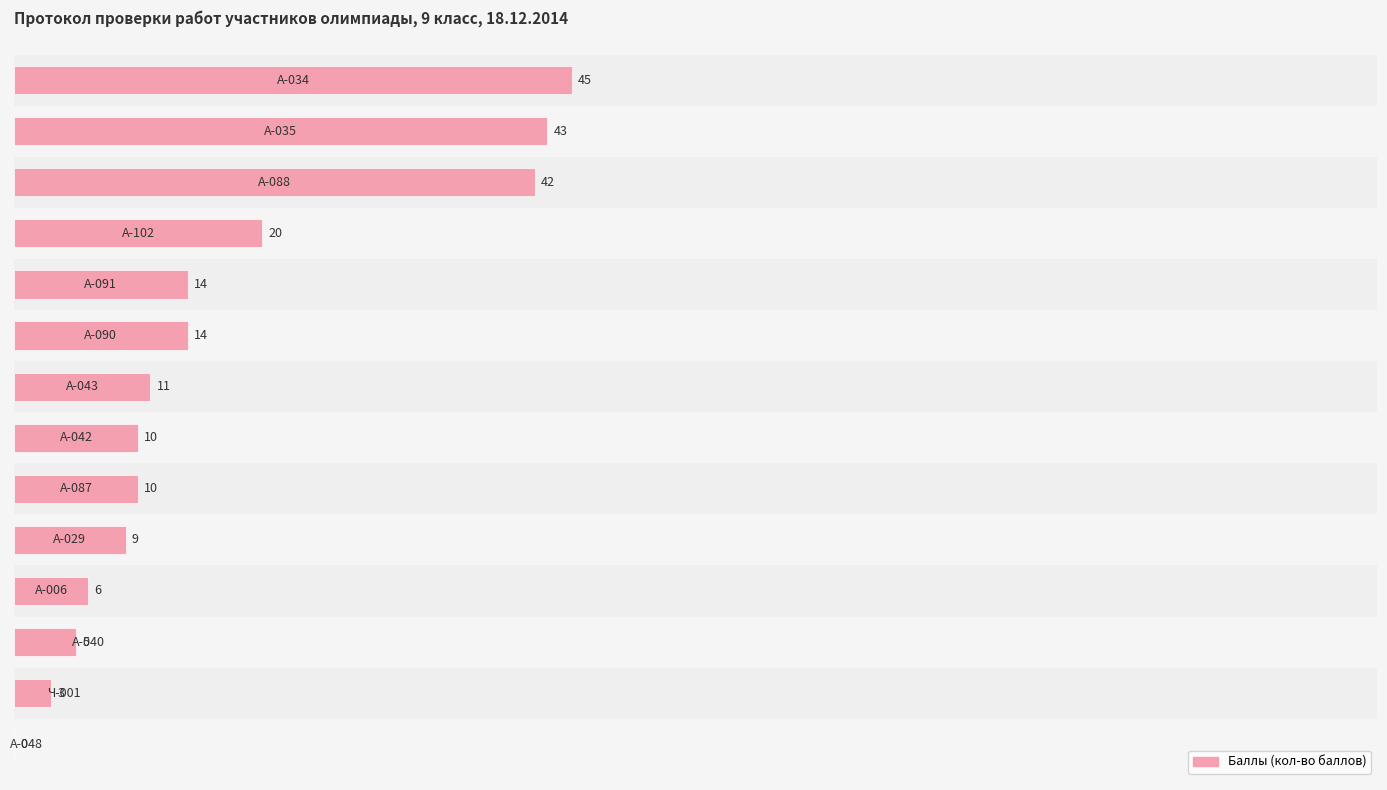

Does the chart contain stacked bars?

No